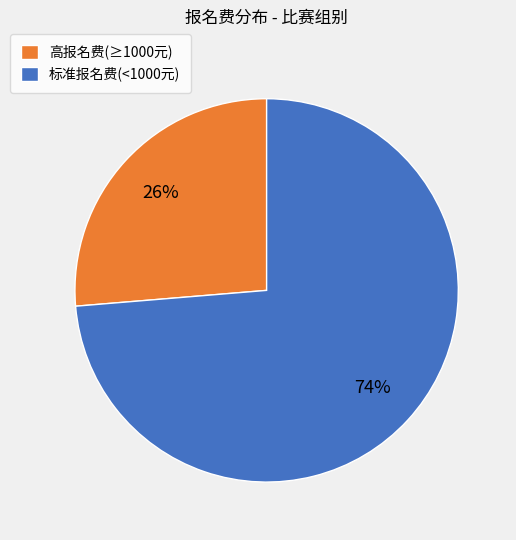

To the nearest percent, what is the average slice percentage?

50%